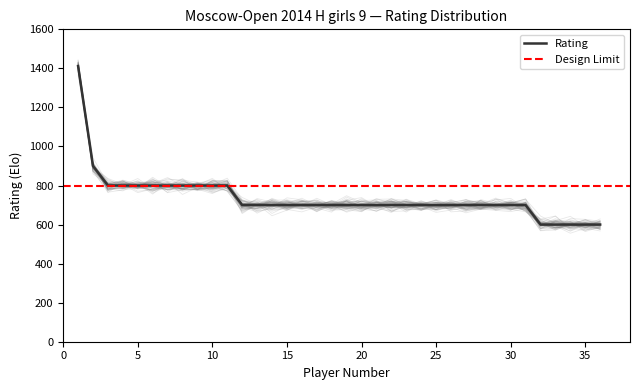

What is the difference between the second highest and second lowest values?

300